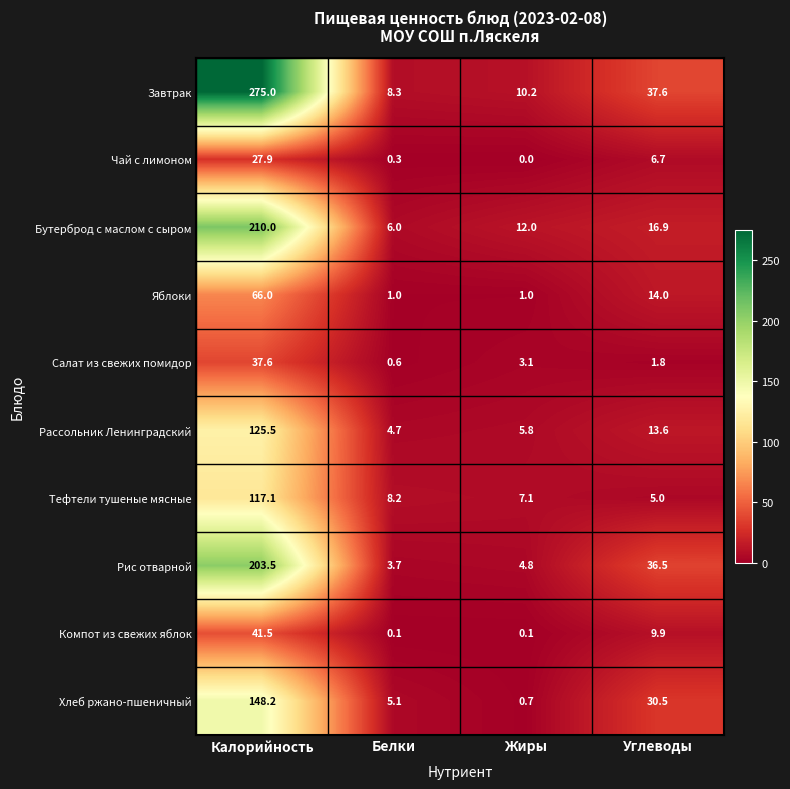

Which series changed the most between Калорийность and Углеводы?

Завтрак